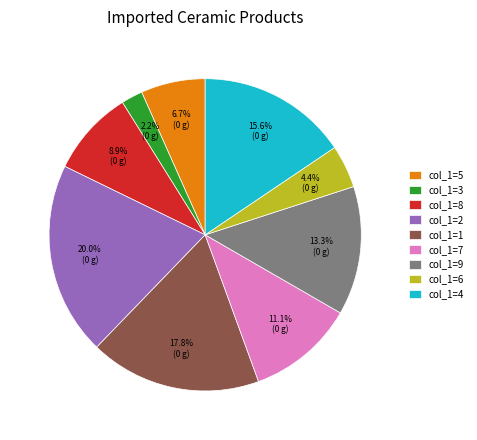

Is there any slice that represents more than half of the pie?

No